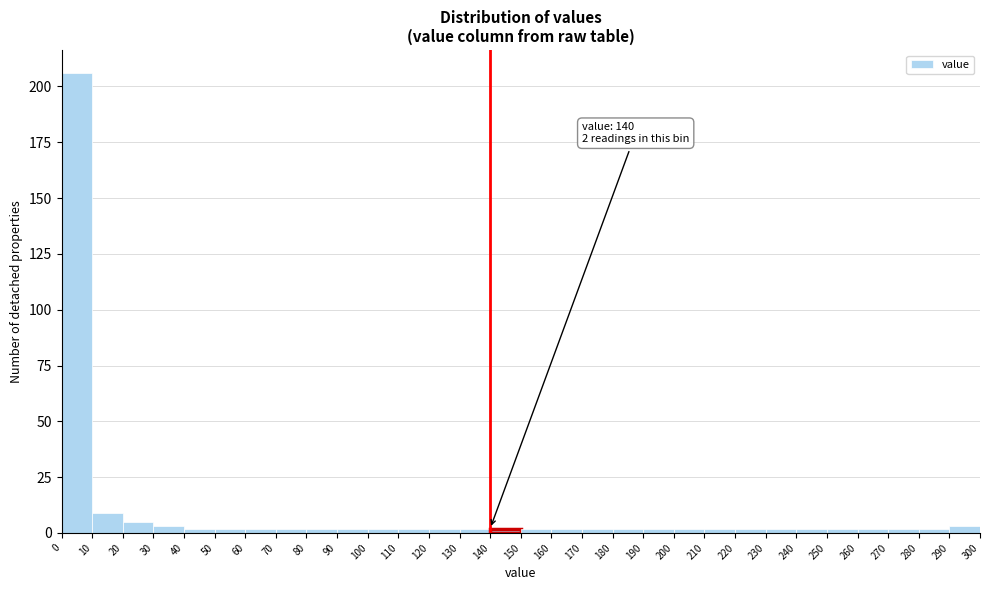

Over which range of the x-axis is the bar tallest?

0 to 10